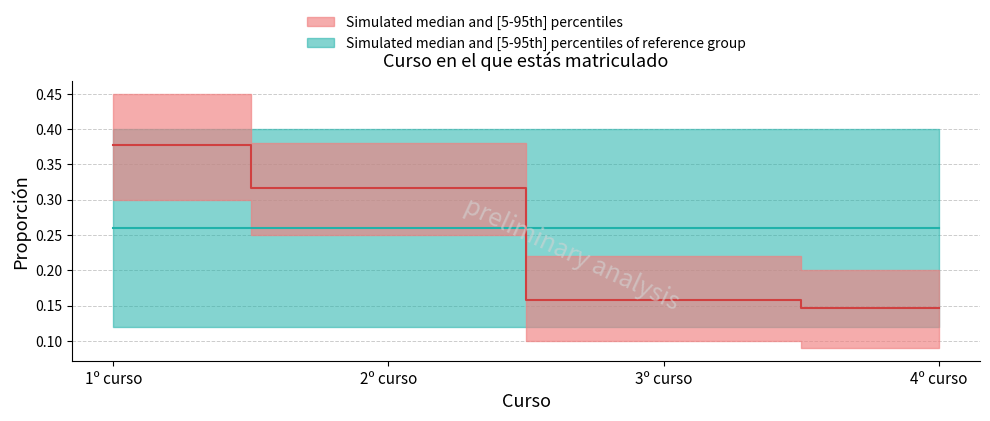

Between 3º curso and 1º curso, which is larger?

1º curso